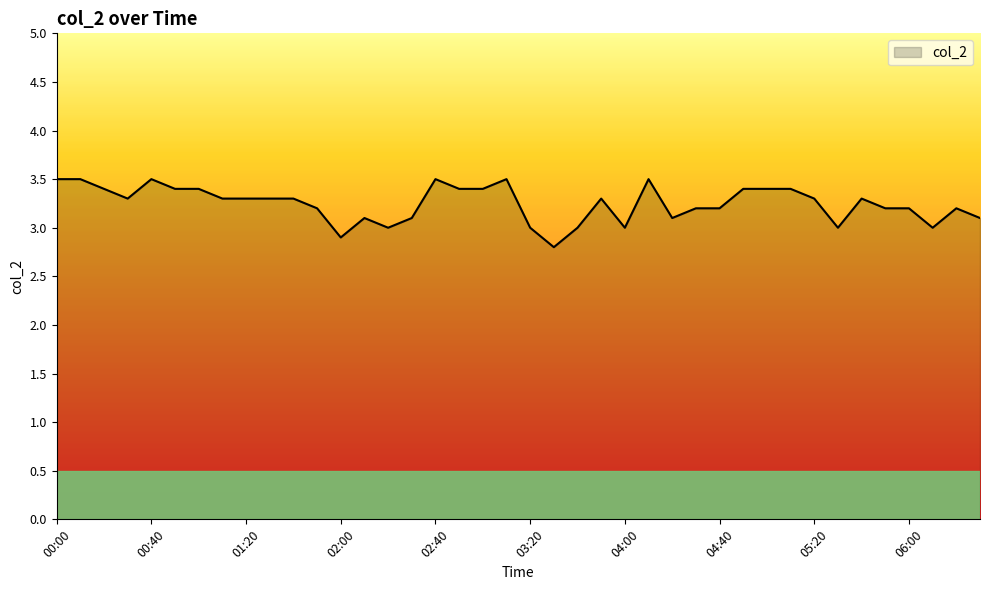

What is the difference between the maximum and minimum values?

0.7